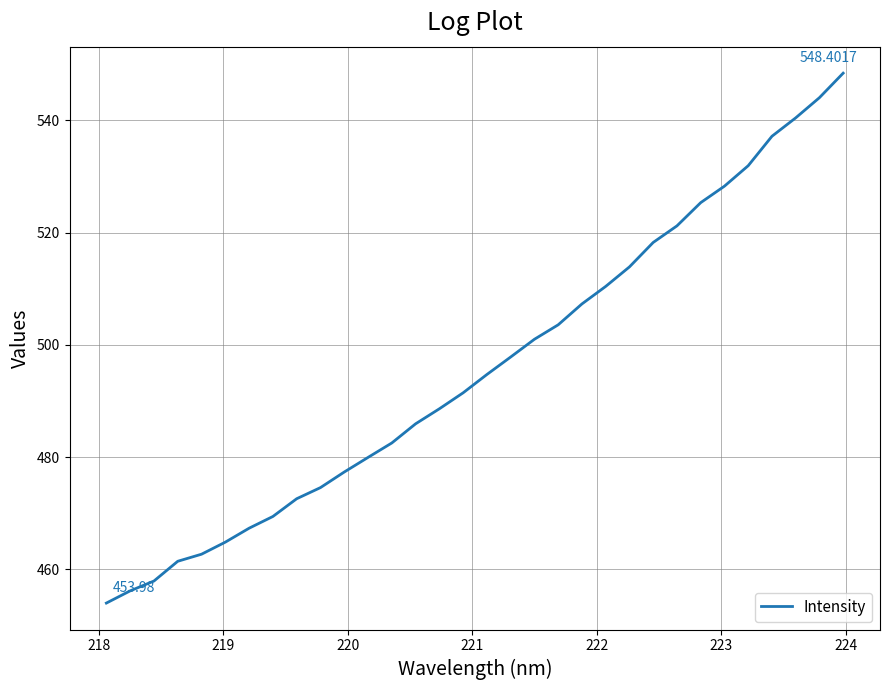

Does the chart have visible grid lines?

Yes